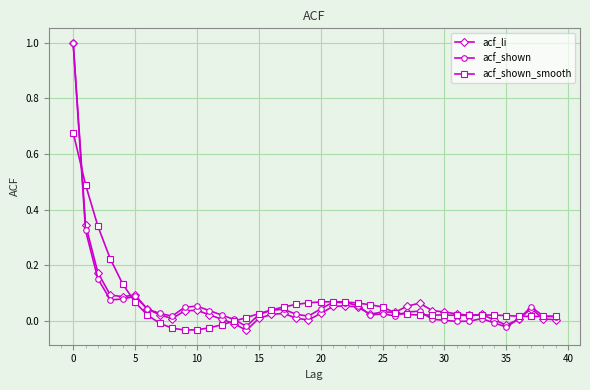

Which series ends up on top after the final intersection of acf_li and acf_shown?

acf_shown